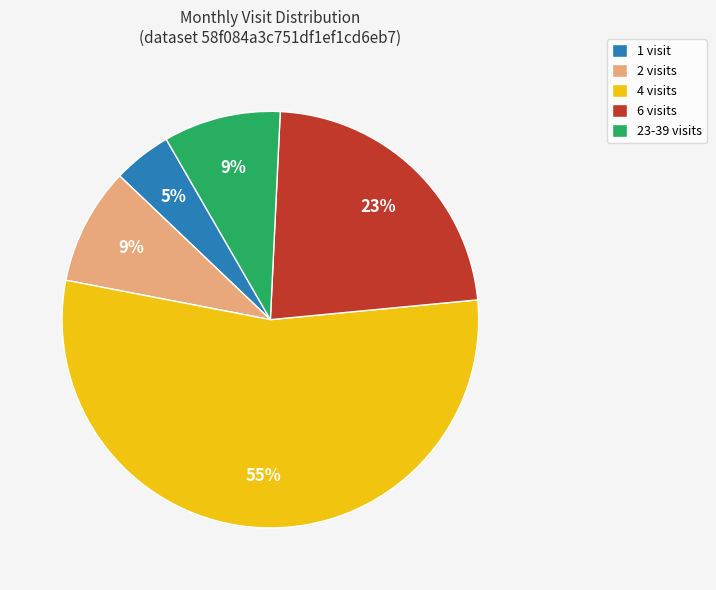

Between 6 visits and 4 visits, which is larger?

4 visits